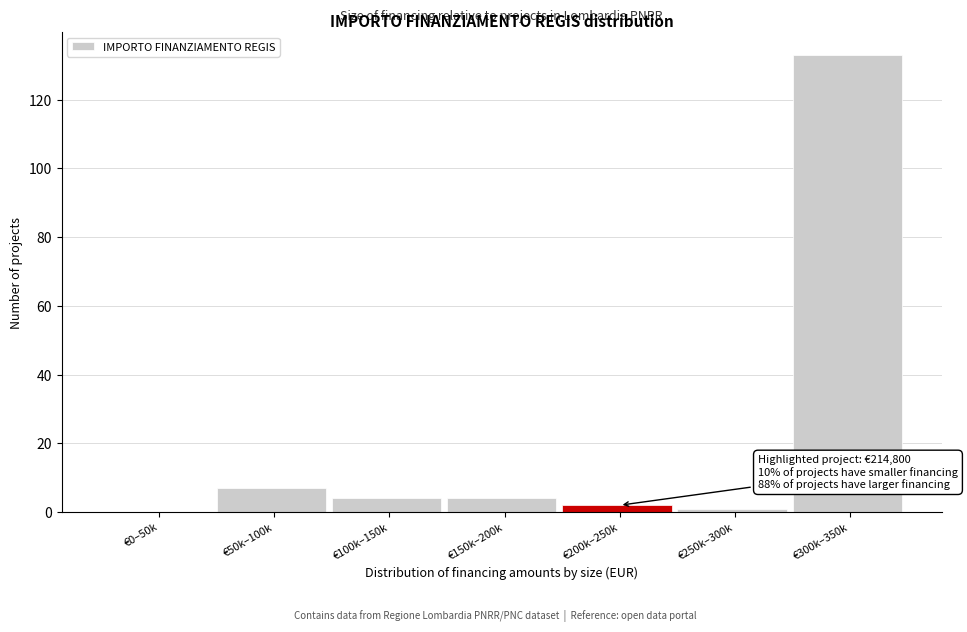

Reading right to left, extract all data points from this chart.

€300k–350k=133	€250k–300k=1	€200k–250k=2	€150k–200k=4	€100k–150k=4	€50k–100k=7	€0–50k=0